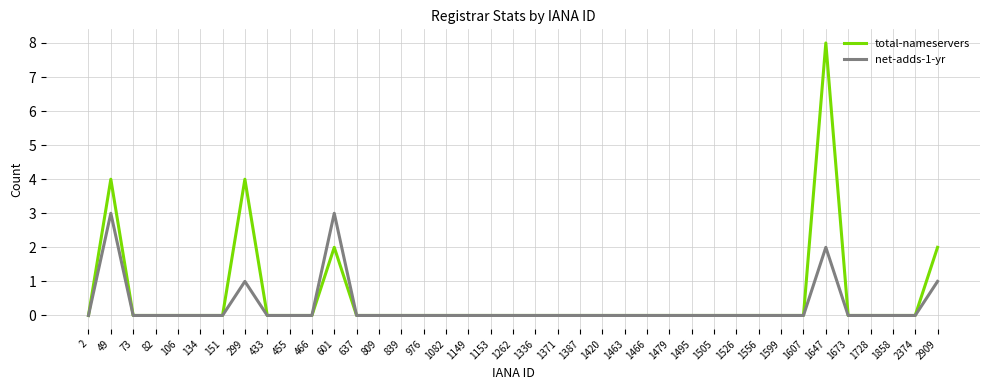

The net-adds-1-yr series shows 2 at 455. True or false?

False